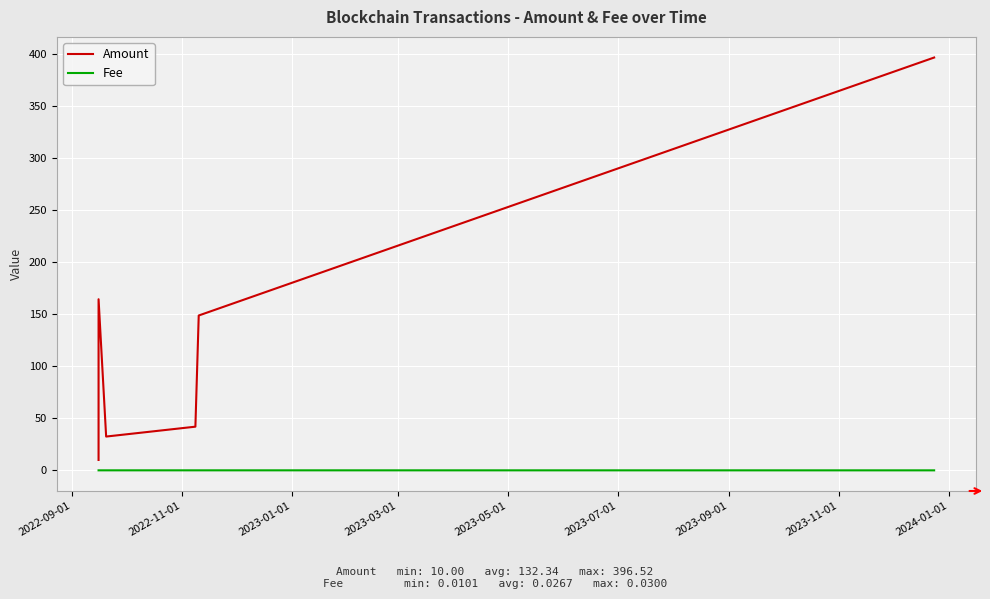

True or false: Fee and Amount intersect in this chart.

False